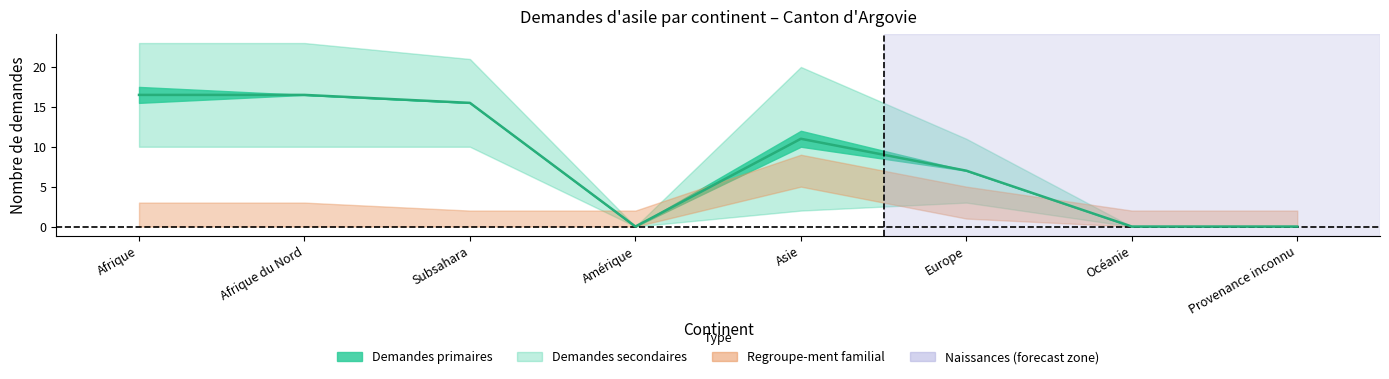

List the labels in order of Total demandes secondaires value, smallest first.

Amérique, Océanie, Provenance inconnu, Europe, Subsahara, Asie, Afrique, Afrique du Nord